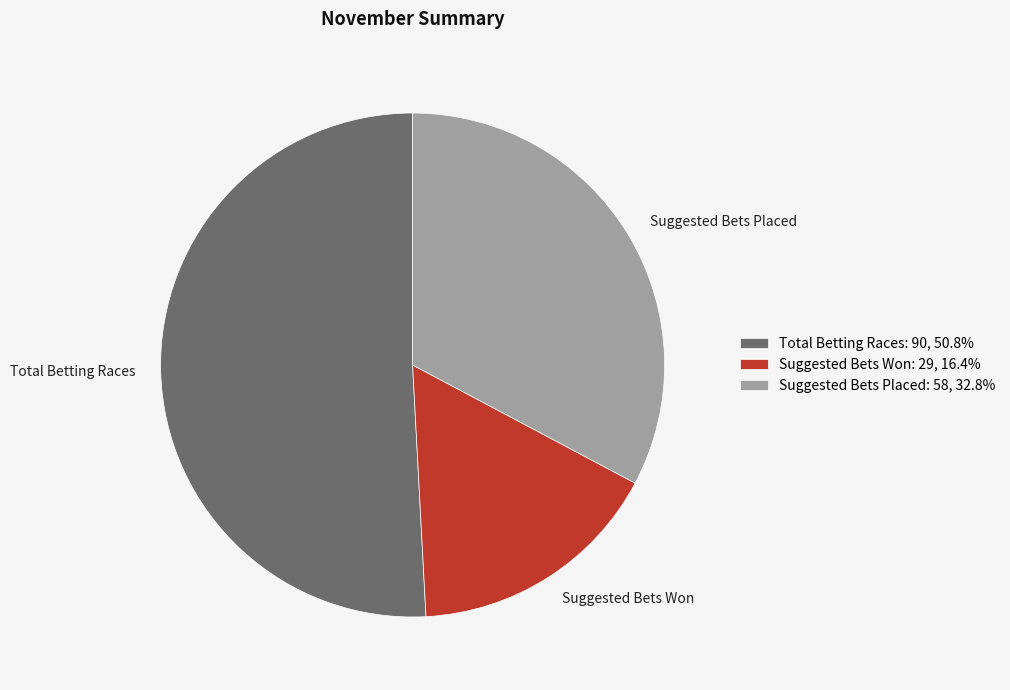

True or false: Total Betting Races accounts for 51% of the total.

True